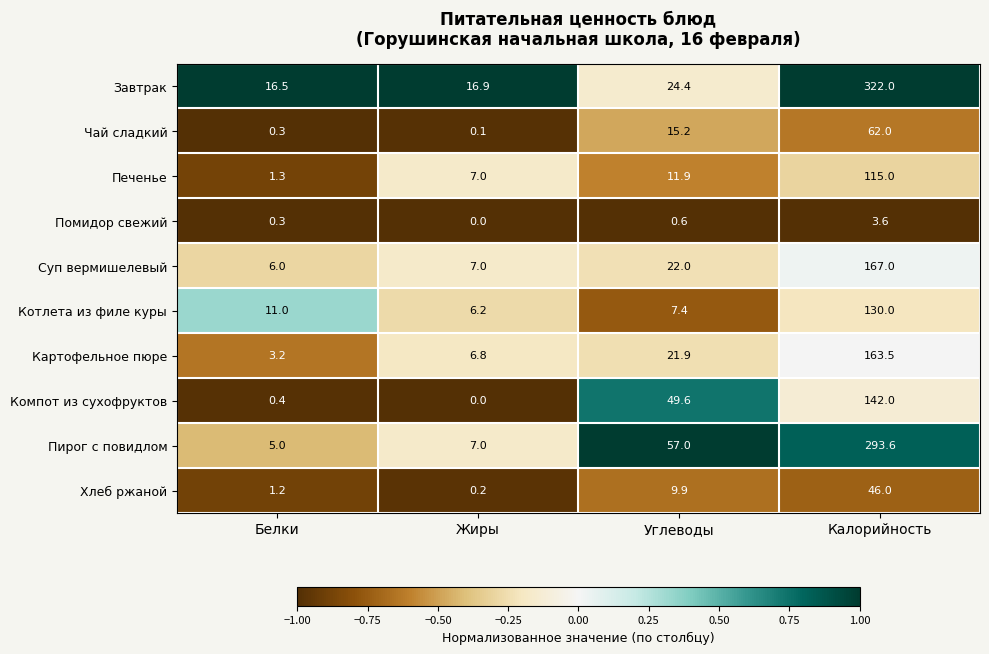

What is the spread (max minus min) of values at Жиры?

16.9